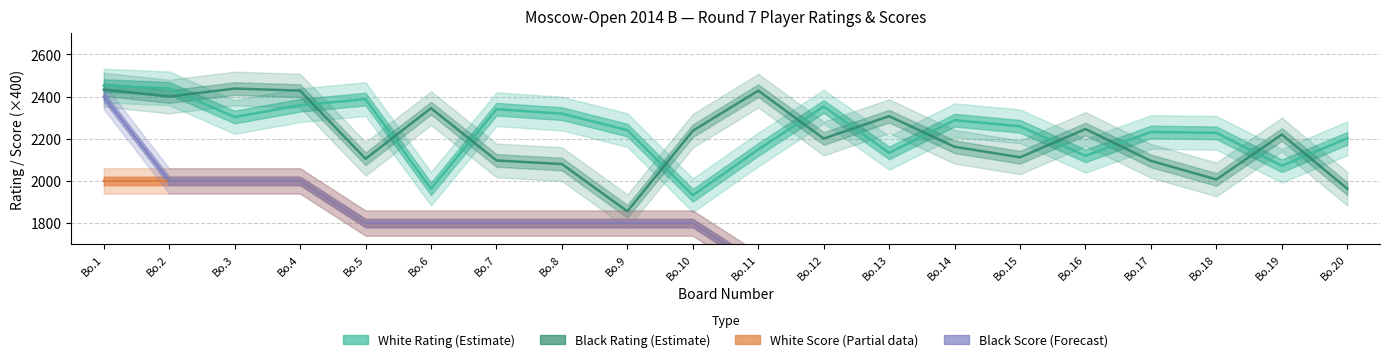

What is the difference between the maximum and minimum values in the Score_Black series?

800